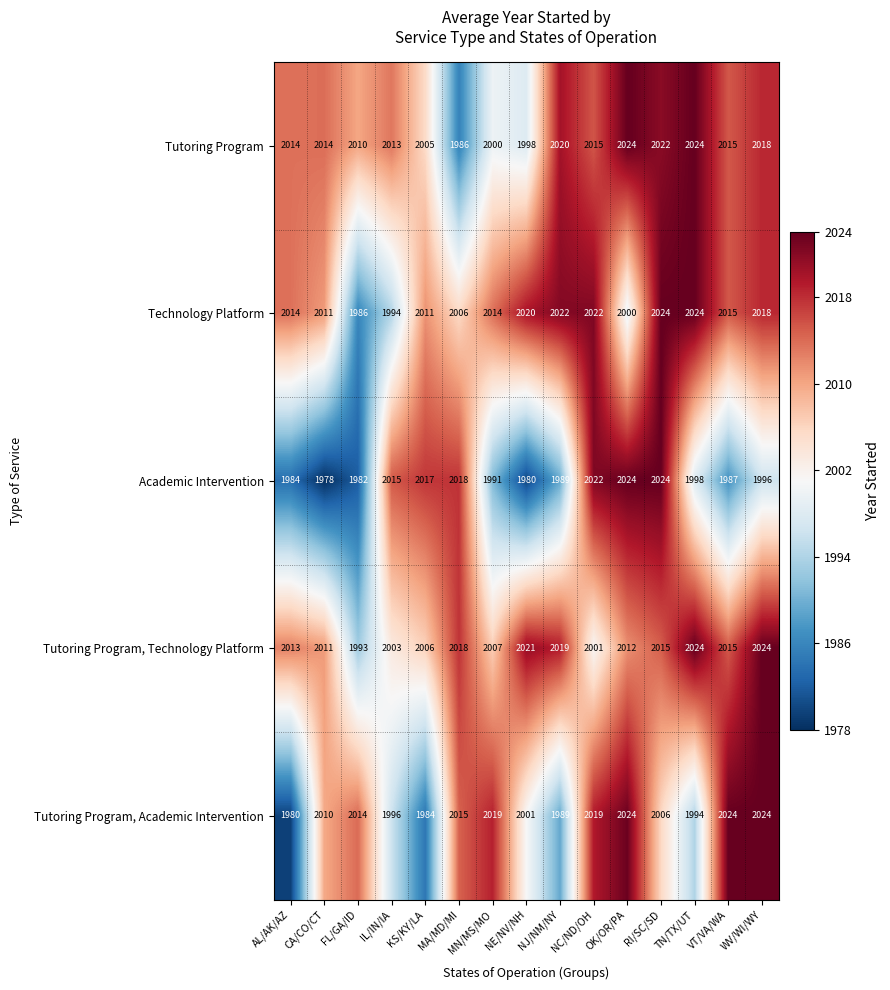

Is it true that Tutoring Program, Technology Platform equals 1993 at FL/GA/ID?

True